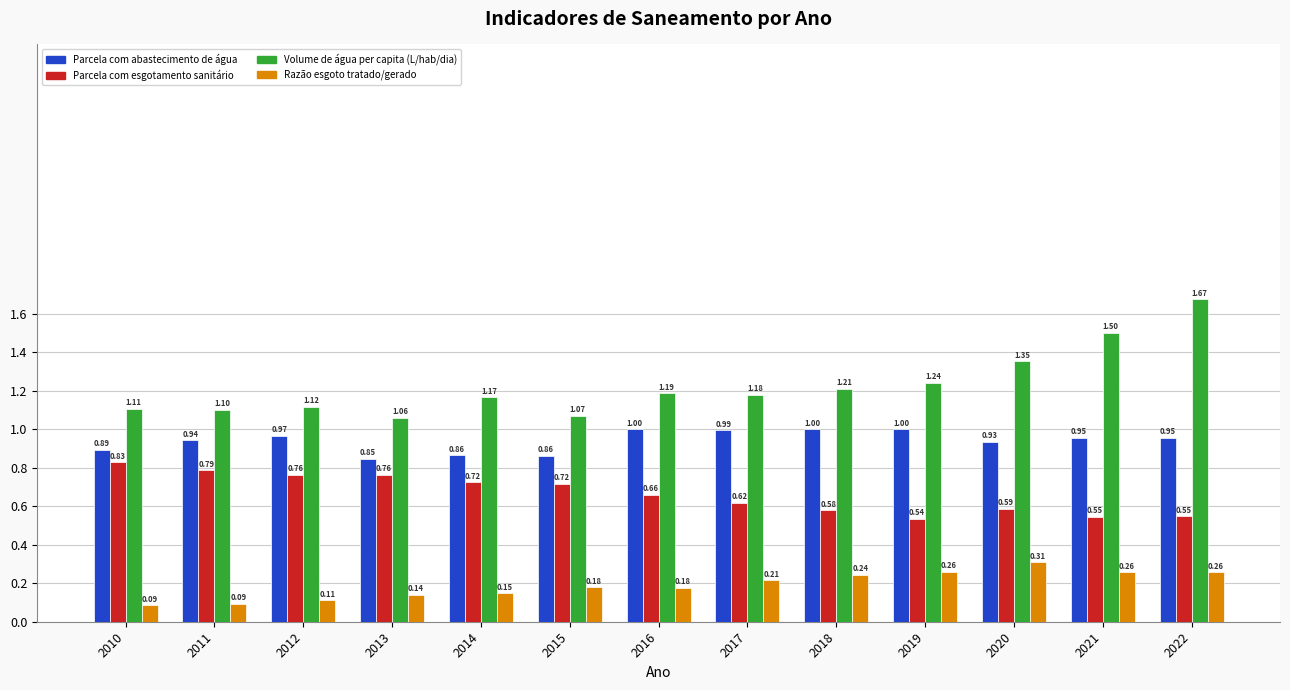

Which series changed the most between 2010 and 2017?

Parcela com esgotamento sanitário